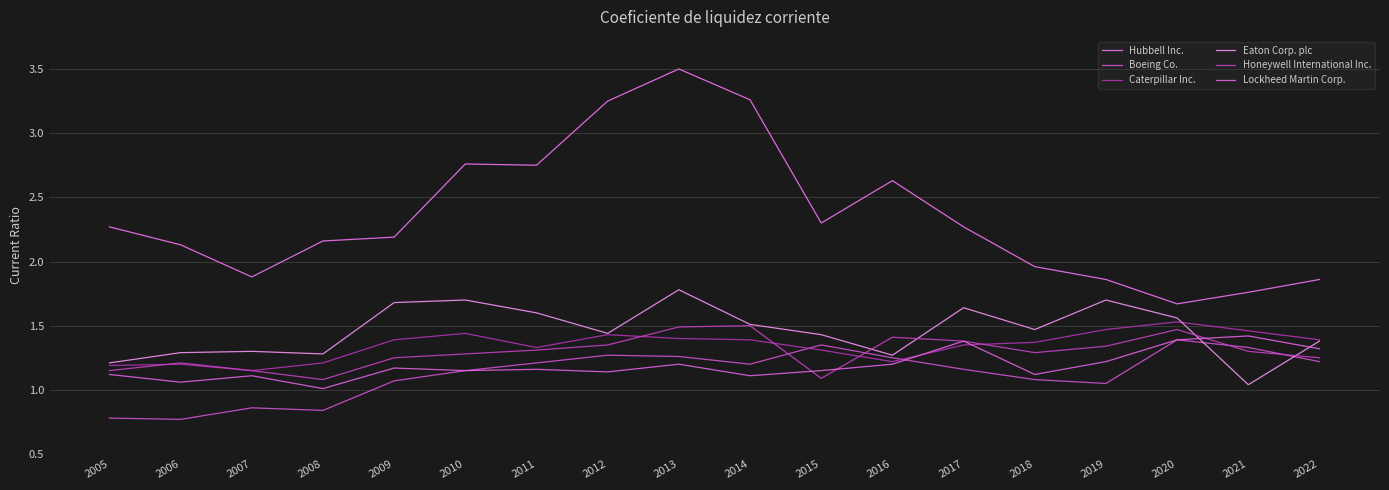

What is the difference between the second highest and second lowest values in the Caterpillar Inc. series?

0.3